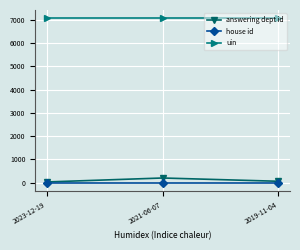

What is the maximum value shown in the chart?

7070